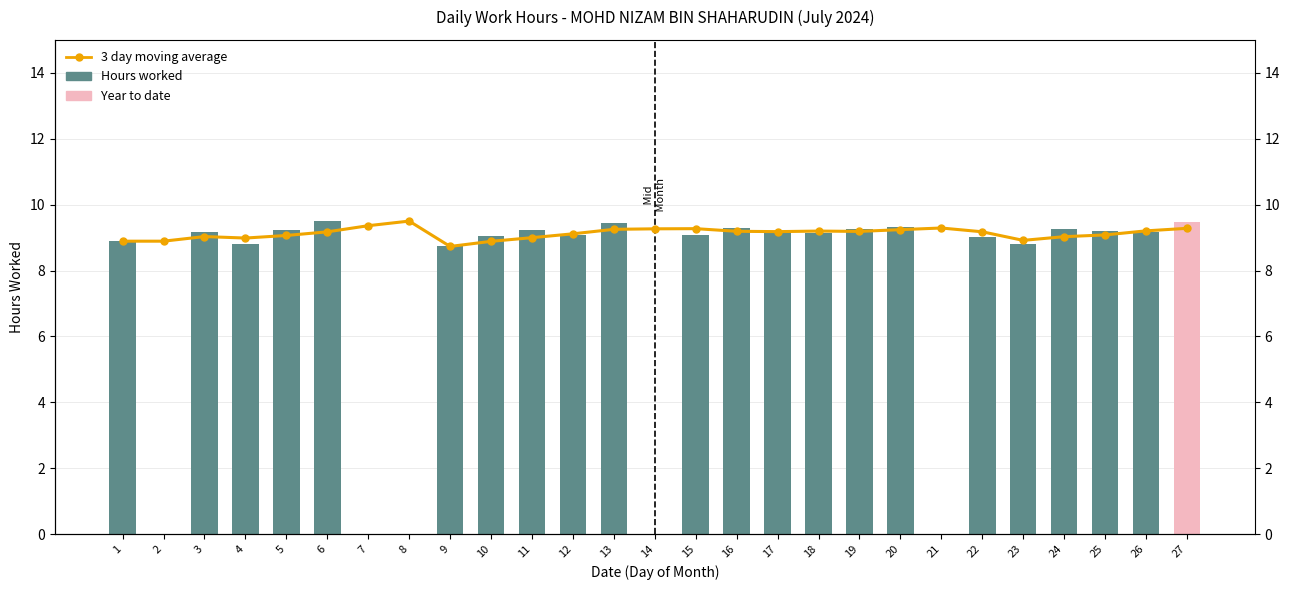

What is the change in value from 4 to 27?

+0.3